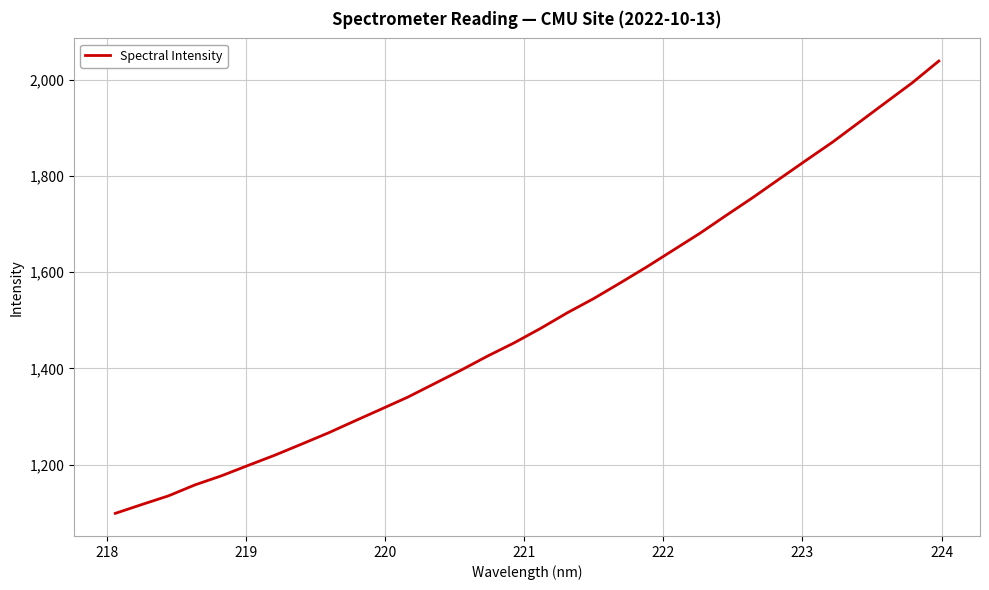

What is the difference between the maximum and minimum values?

939.9